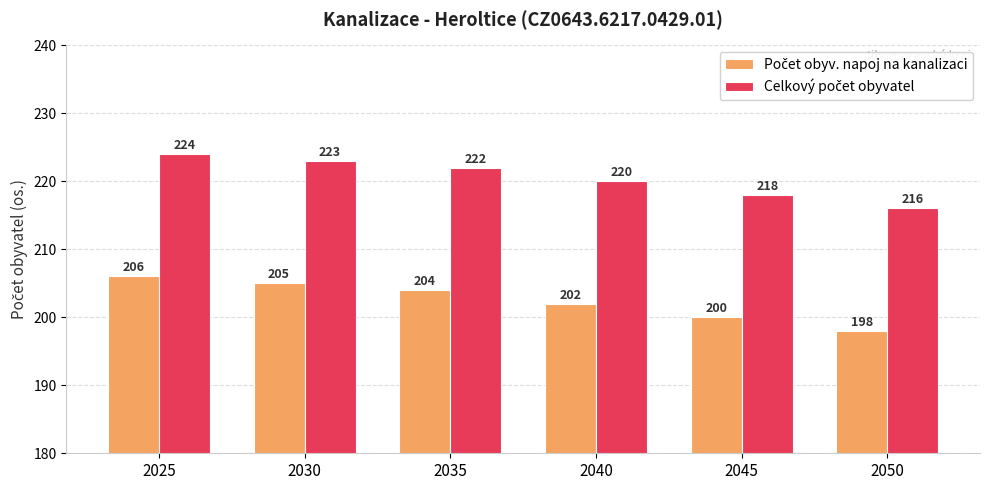

Which label corresponds to the smallest value in the chart?

2050